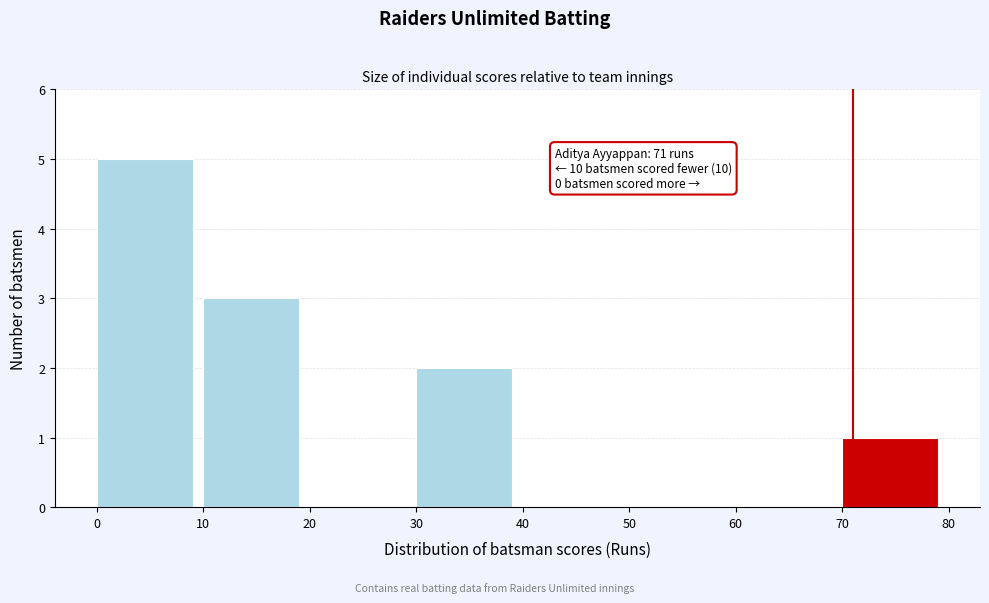

Over which range of the x-axis is the bar tallest?

0 to 10